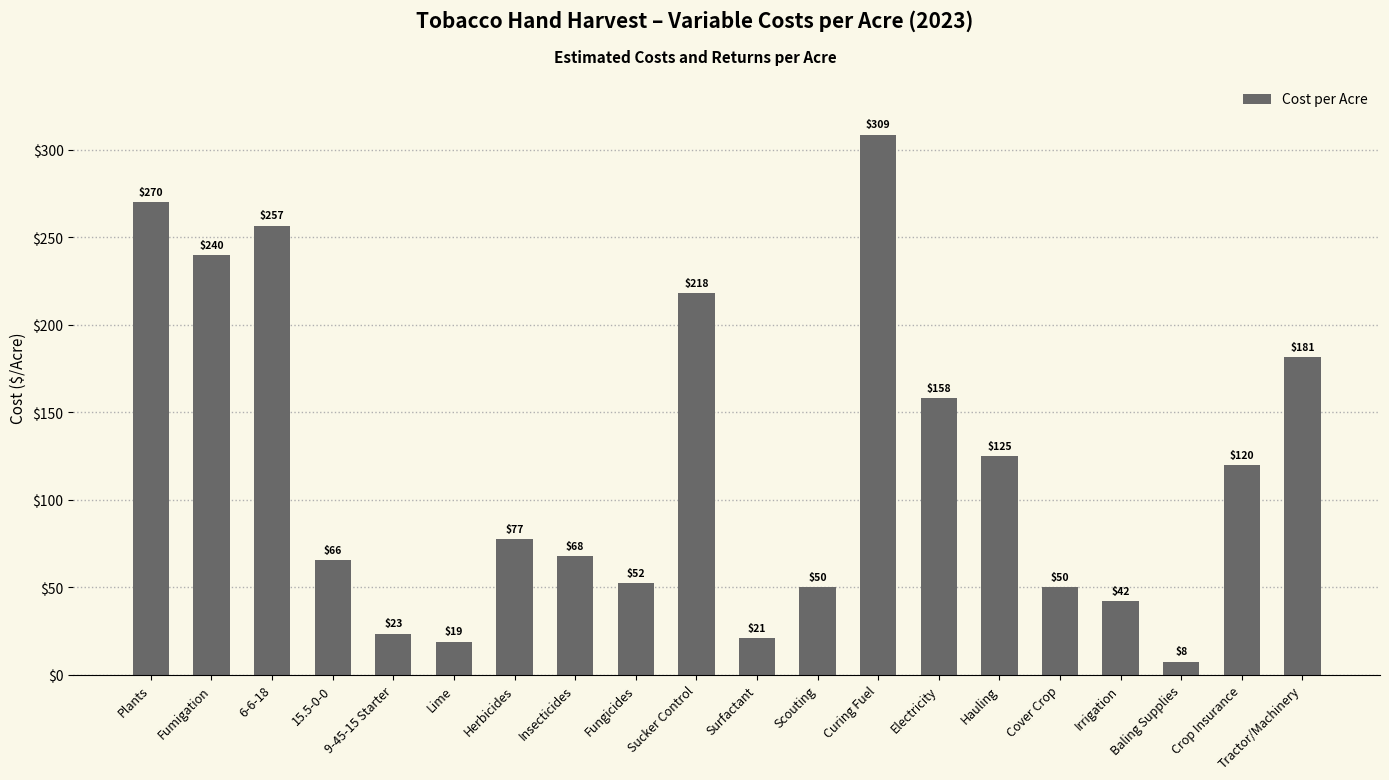

At which label does the data first exceed 77?

Plants